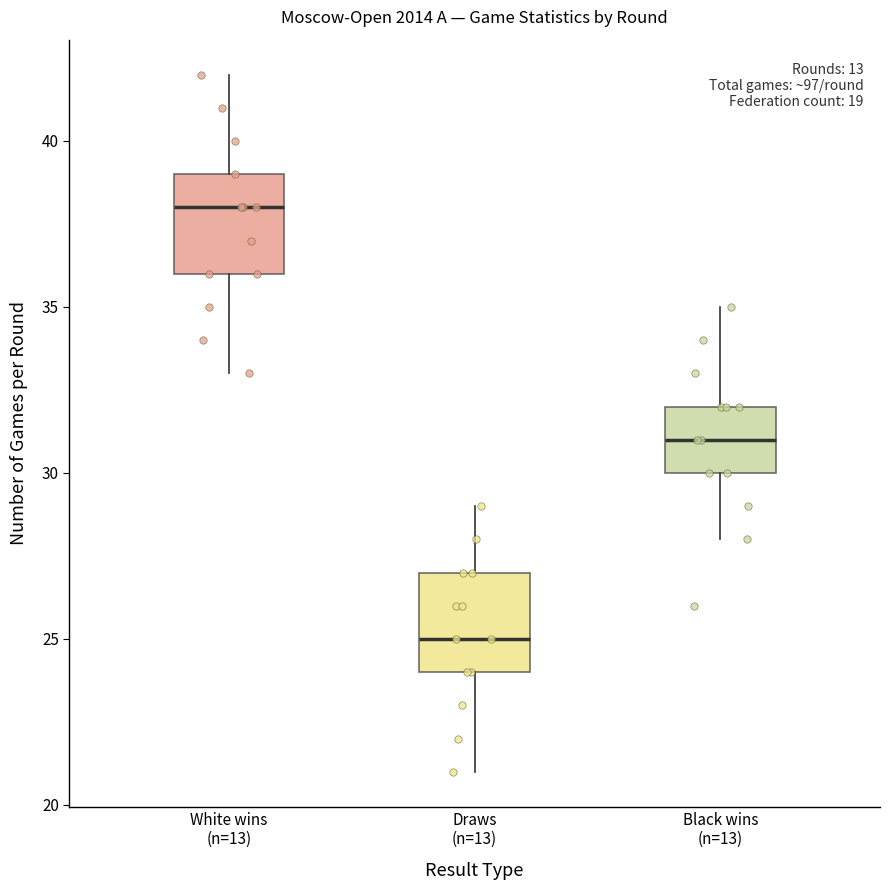

Where is the upper edge of the box for White wins (n=13) on the y-axis? The values are not printed on the chart, so give them approximately, as read against the axis.

39